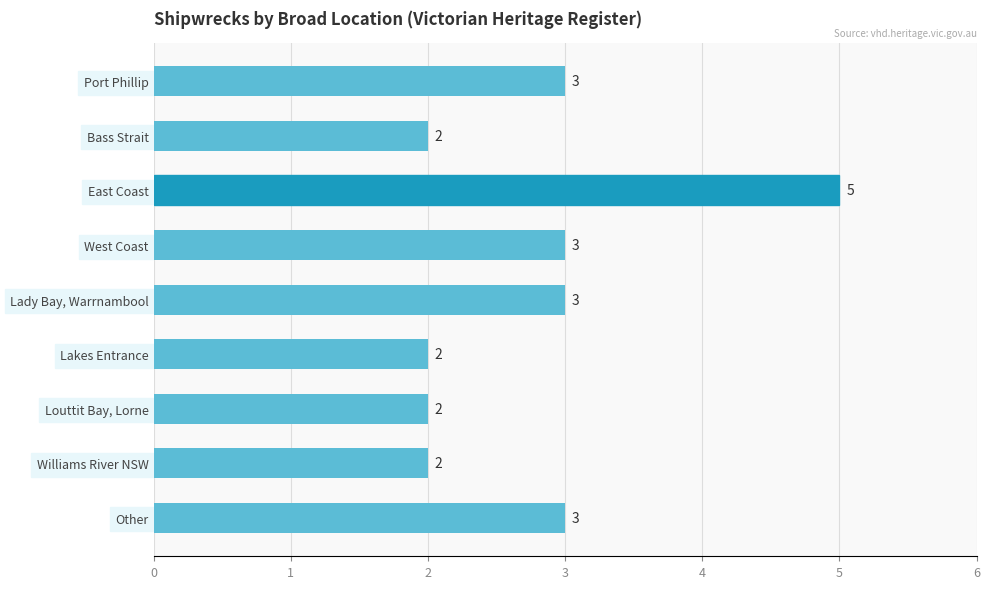

At which category does the chart reach its peak across all series?

East Coast